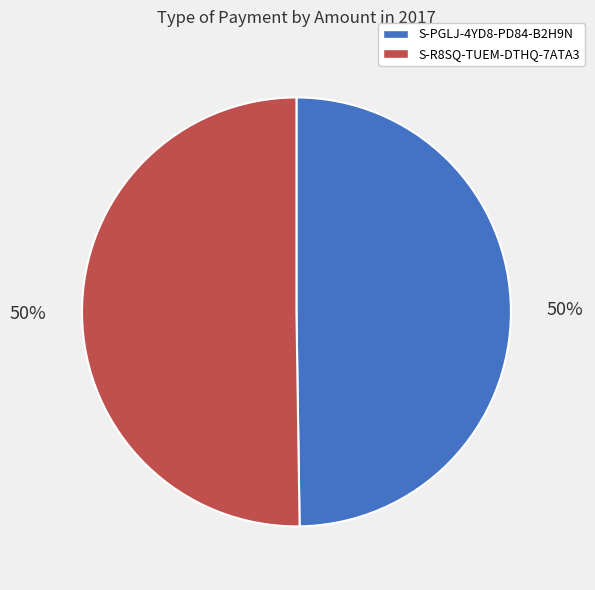

To the nearest percent, what is the average slice percentage?

50%